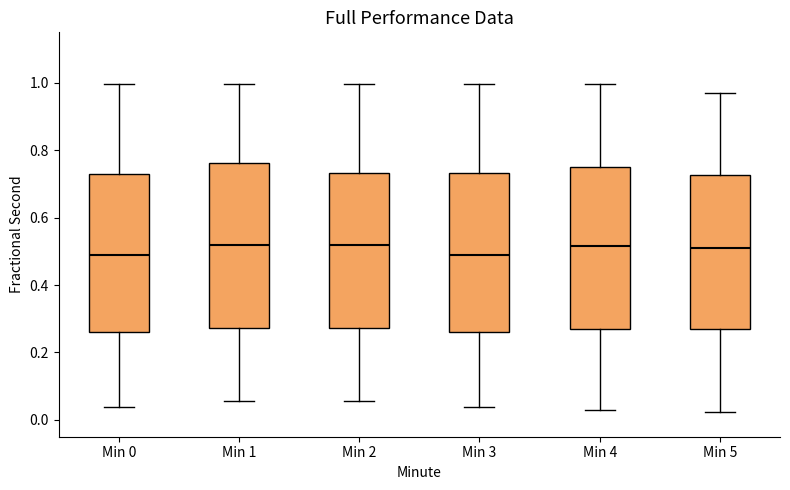

Where does the upper whisker of the box for Min 4 end on the y-axis? The values are not printed on the chart, so give them approximately, as read against the axis.

1.00